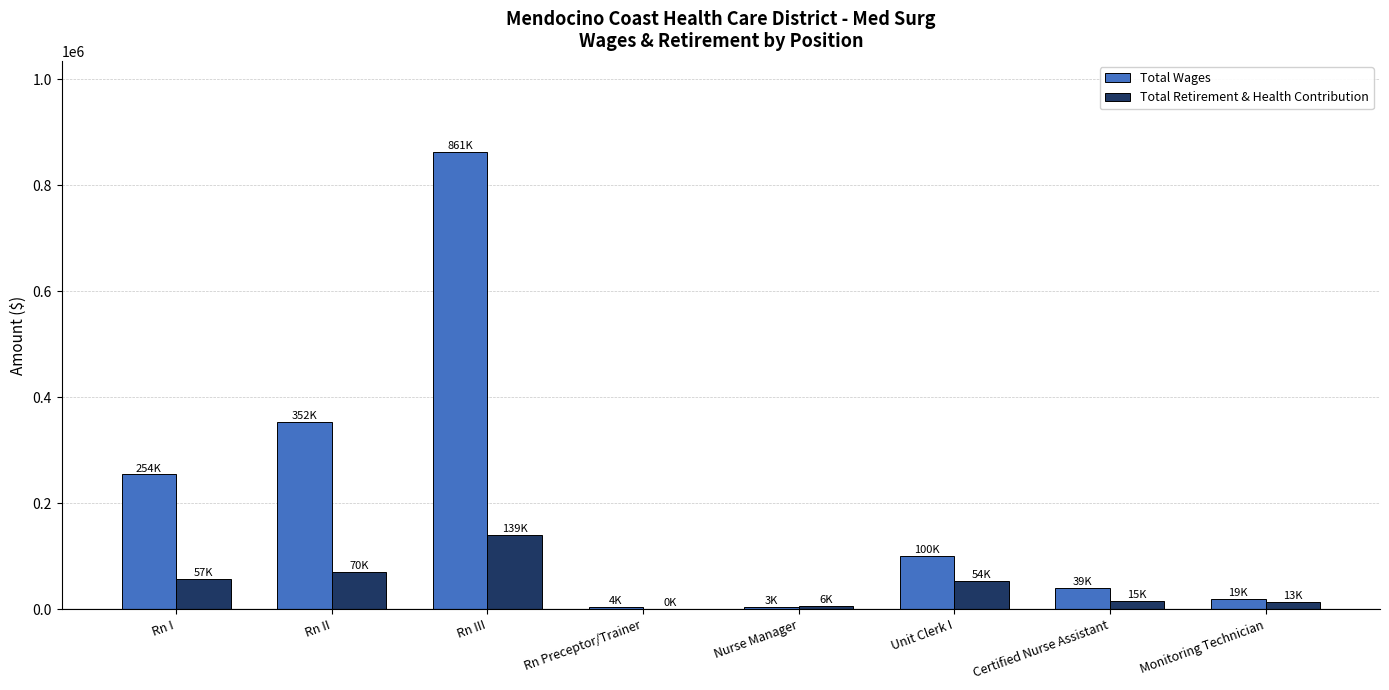

What are all the series names shown in the legend?

Total Wages, Total Retirement & Health Contribution